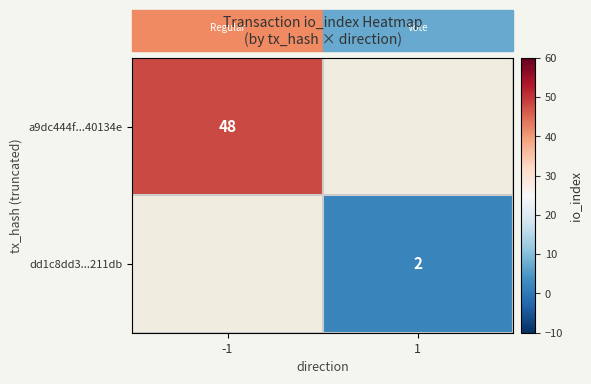

True or false: a9dc444f...40134e has a value of 18.2 at -1.

False